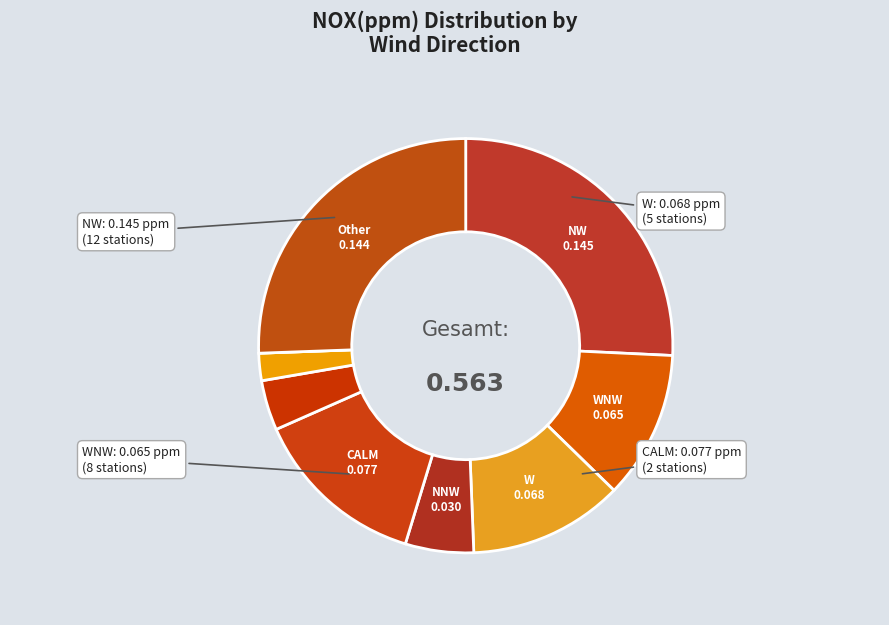

Count the number of slices in the pie.

9